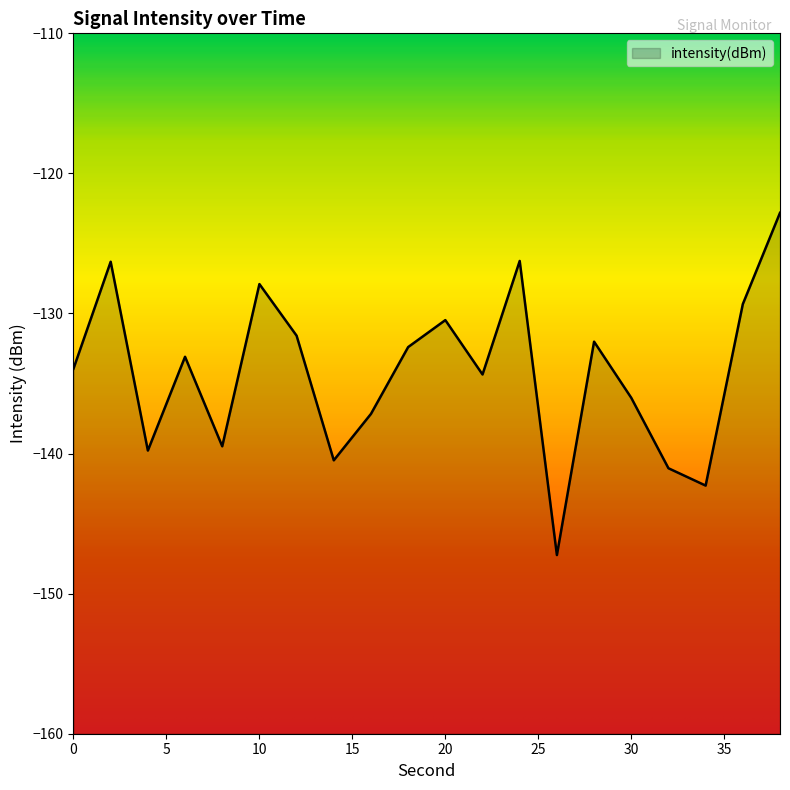

Reading left to right, list all the values displayed in this chart.

0=-133.9	2=-126.3	4=-139.8	6=-133.1	8=-139.5	10=-127.9	12=-131.6	14=-140.5	16=-137.2	18=-132.4	20=-130.5	22=-134.4	24=-126.2	26=-147.2	28=-132.0	30=-136.0	32=-141.0	34=-142.3	36=-129.3	38=-122.8